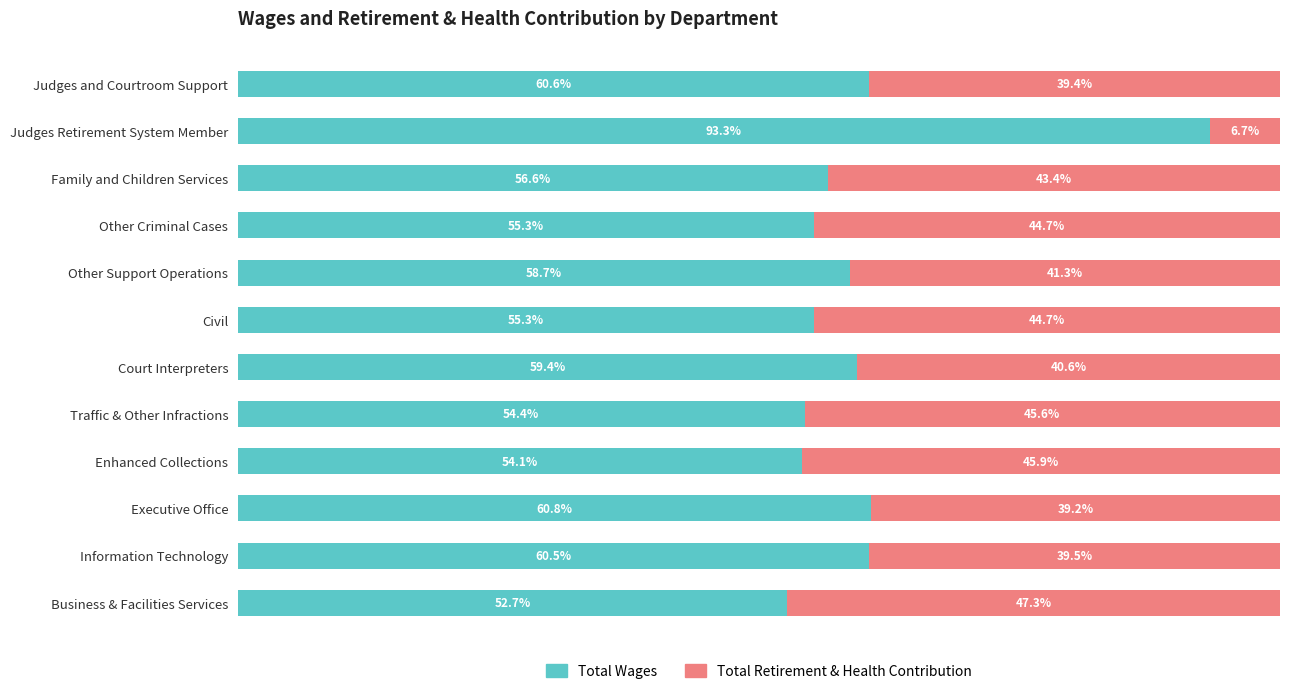

At which label does Total Wages reach its minimum?

Business & Facilities Services